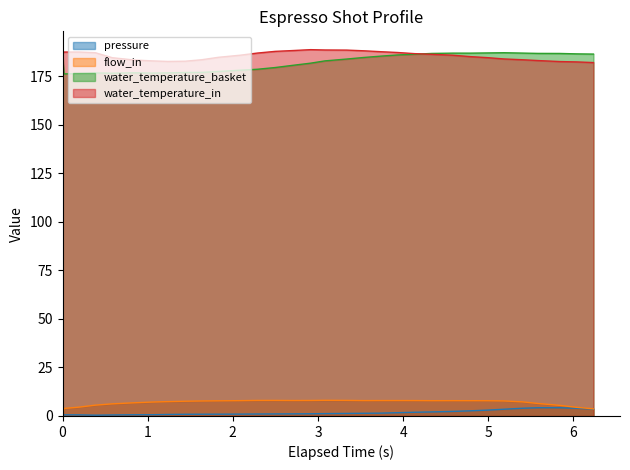

True or false: pressure and water_temperature_basket intersect in this chart.

False